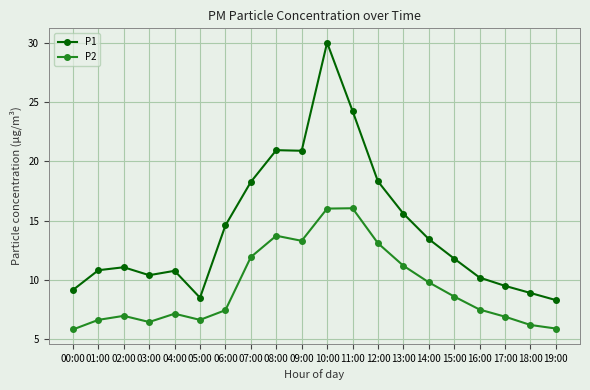

At how many categories does at least one series exceed 20?

4